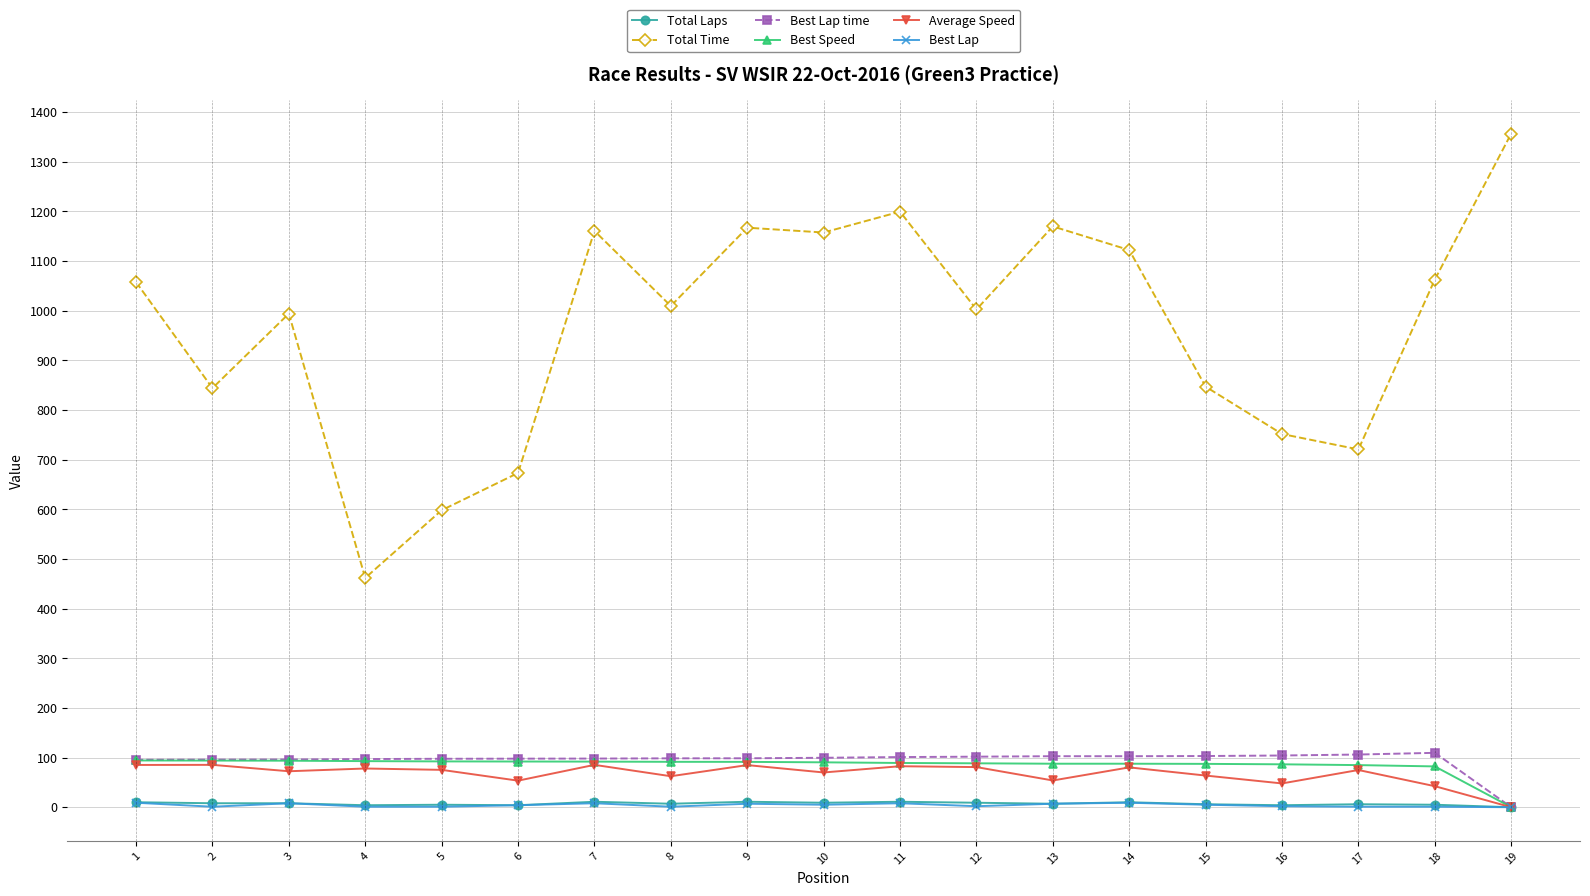

What is the maximum value shown in the chart?

1356.8